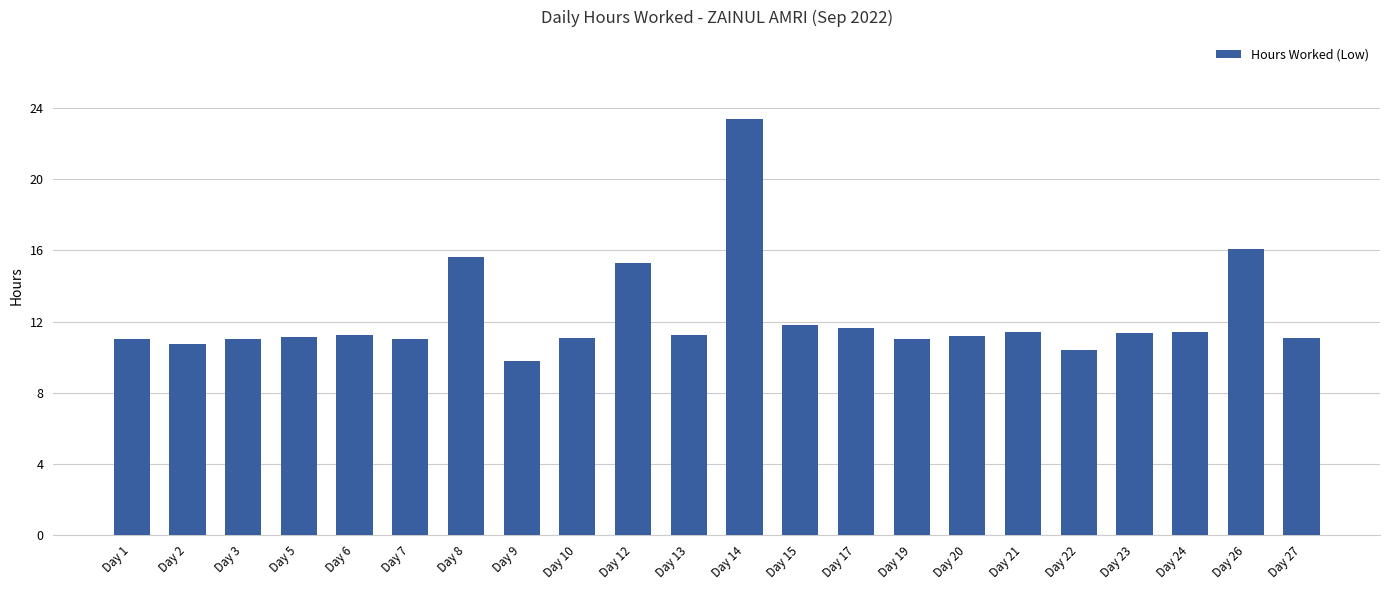

Does the chart contain stacked bars?

No